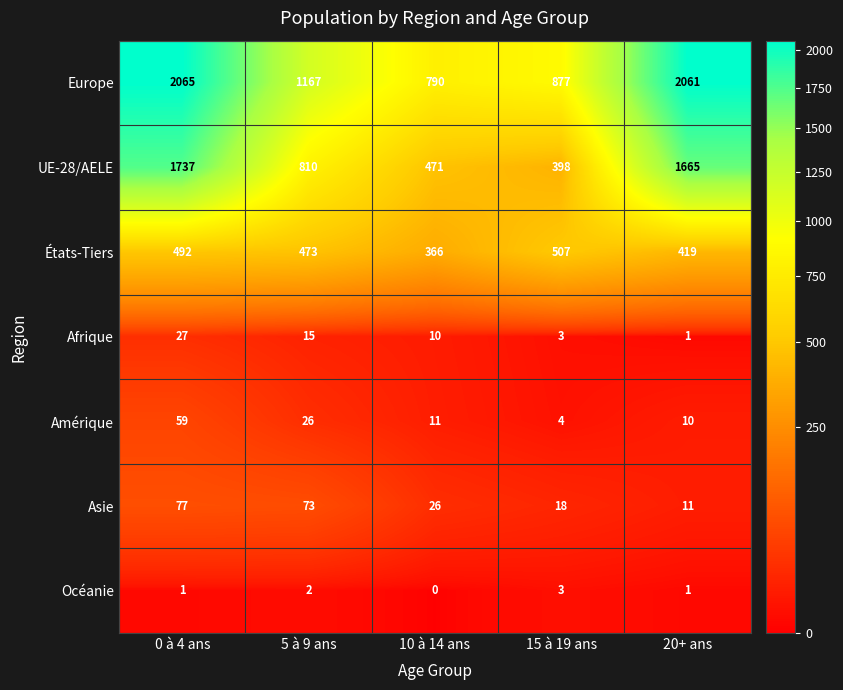

Where does the Amérique series first go above 11?

0 à 4 ans